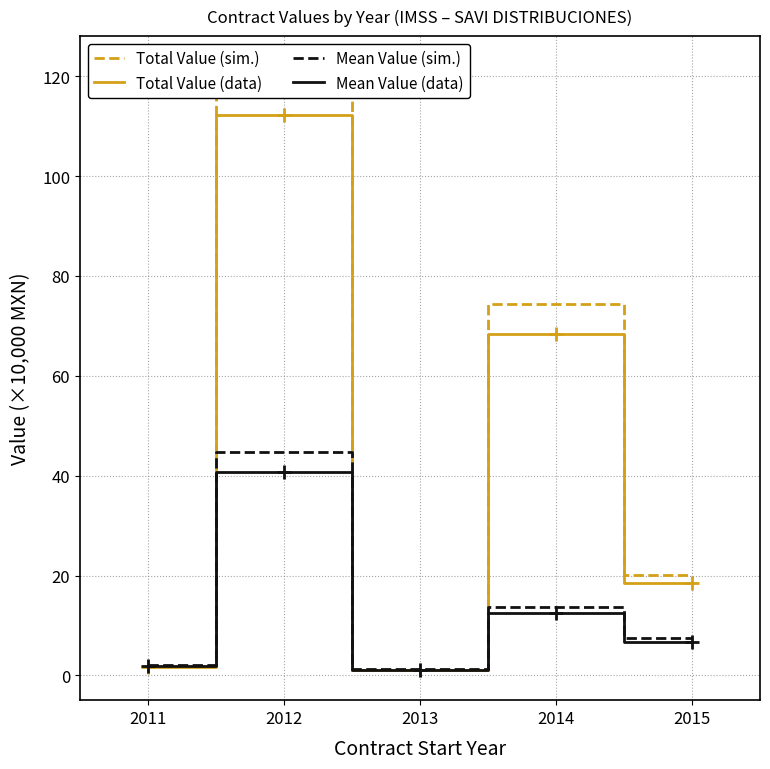

Reading left to right, transcribe all the data shown in this chart.

Total Value (sim.): 1.8	122.0	1.2	74.3	20.2
Total Value (data): 1.7	112.2	1.1	68.4	18.5
Mean Value (sim.): 2.0	44.7	1.3	13.6	7.4
Mean Value (data): 1.8	40.7	1.2	12.4	6.7